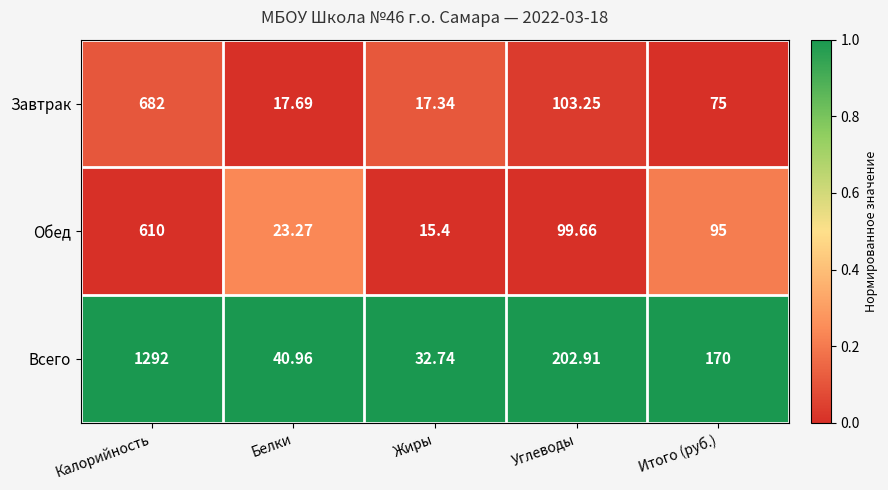

Which series changed the most between Углеводы and Итого (руб.)?

Всего